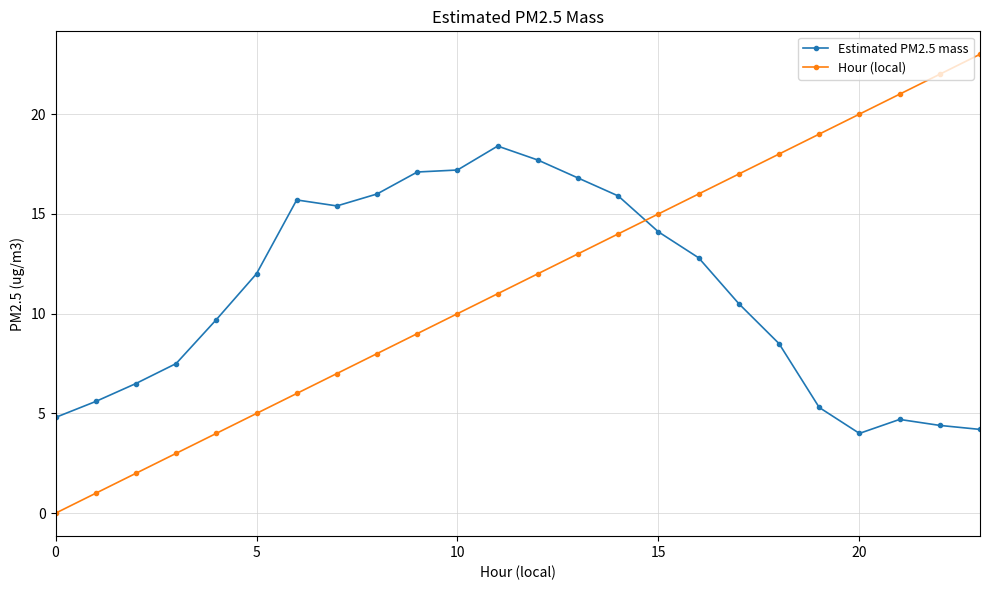

Which series has the largest total across all categories?

Hour (local)